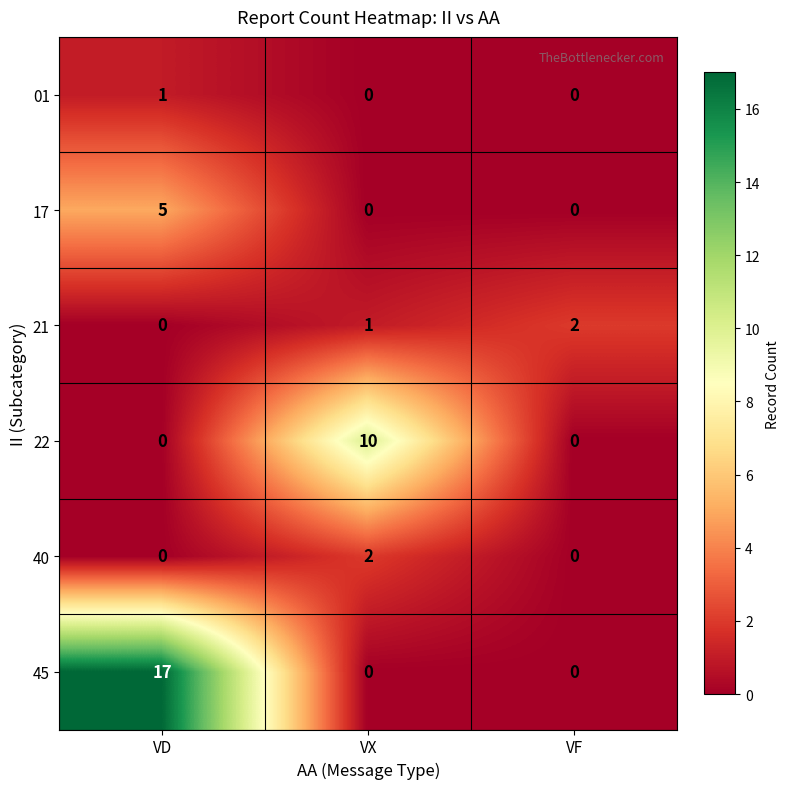

At which category does the chart reach its peak across all series?

VD